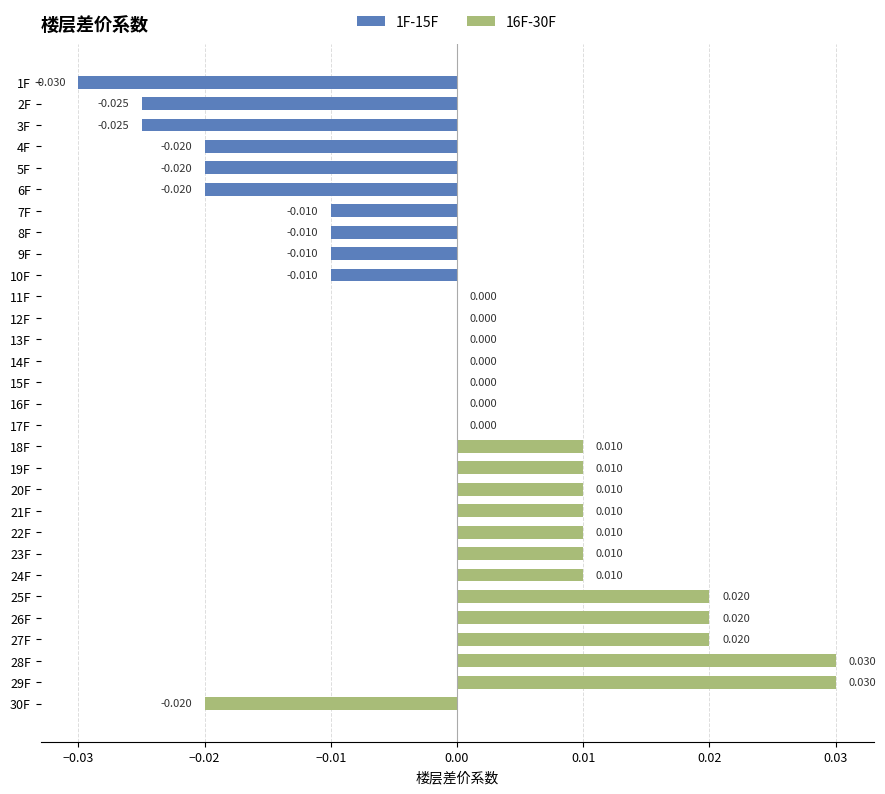

What are all the series names shown in the legend?

1F-15F, 16F-30F